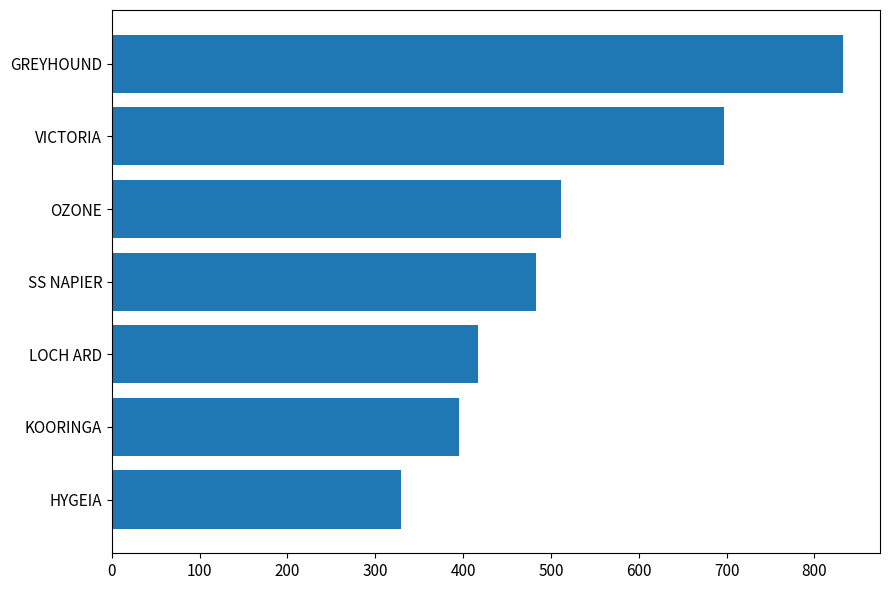

What is the smallest value displayed?

329